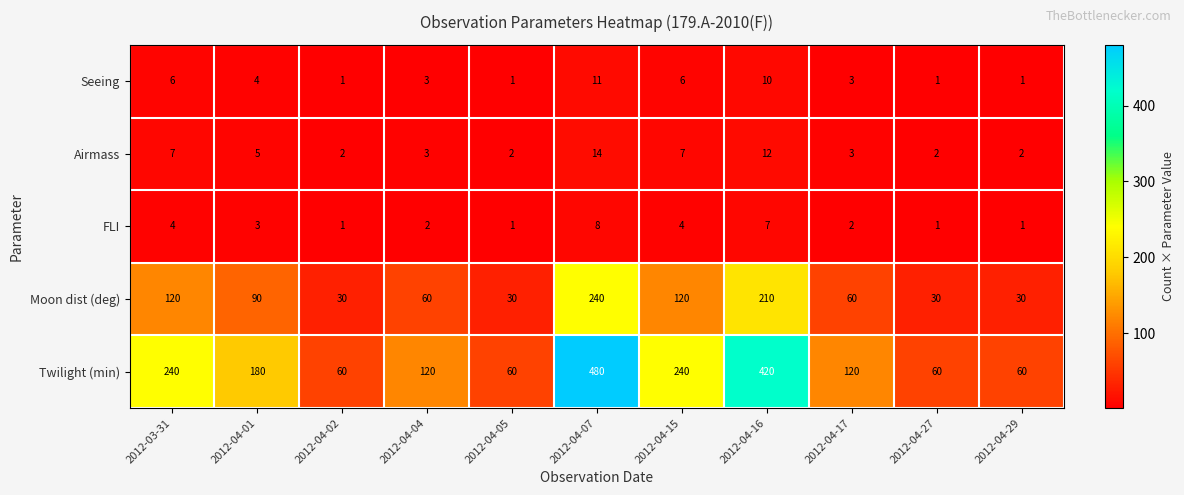

What is the difference between the highest and lowest values at 2012-03-31?

236